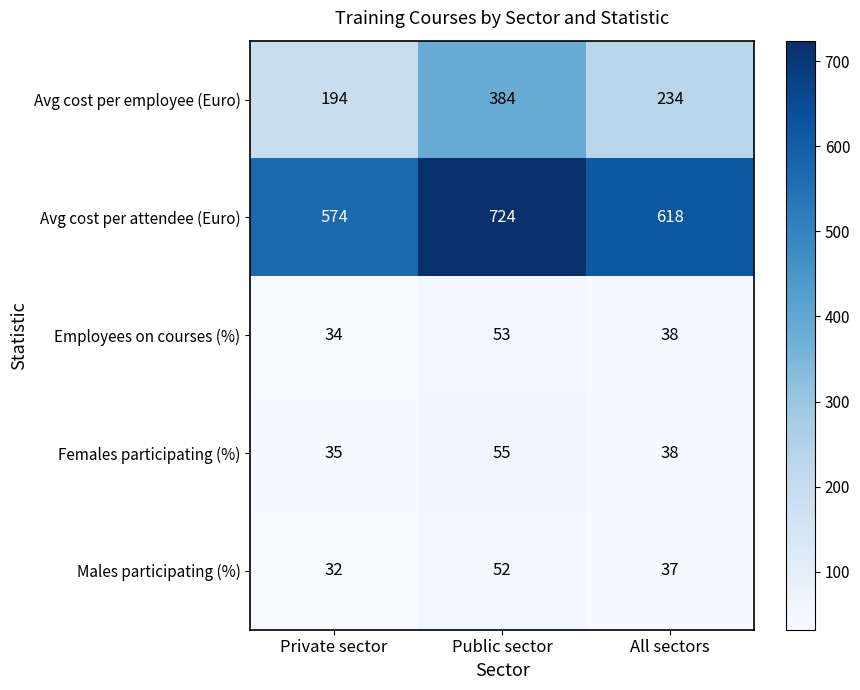

Count the Avg cost per attendee (Euro) values in the range 574 to 724.

3